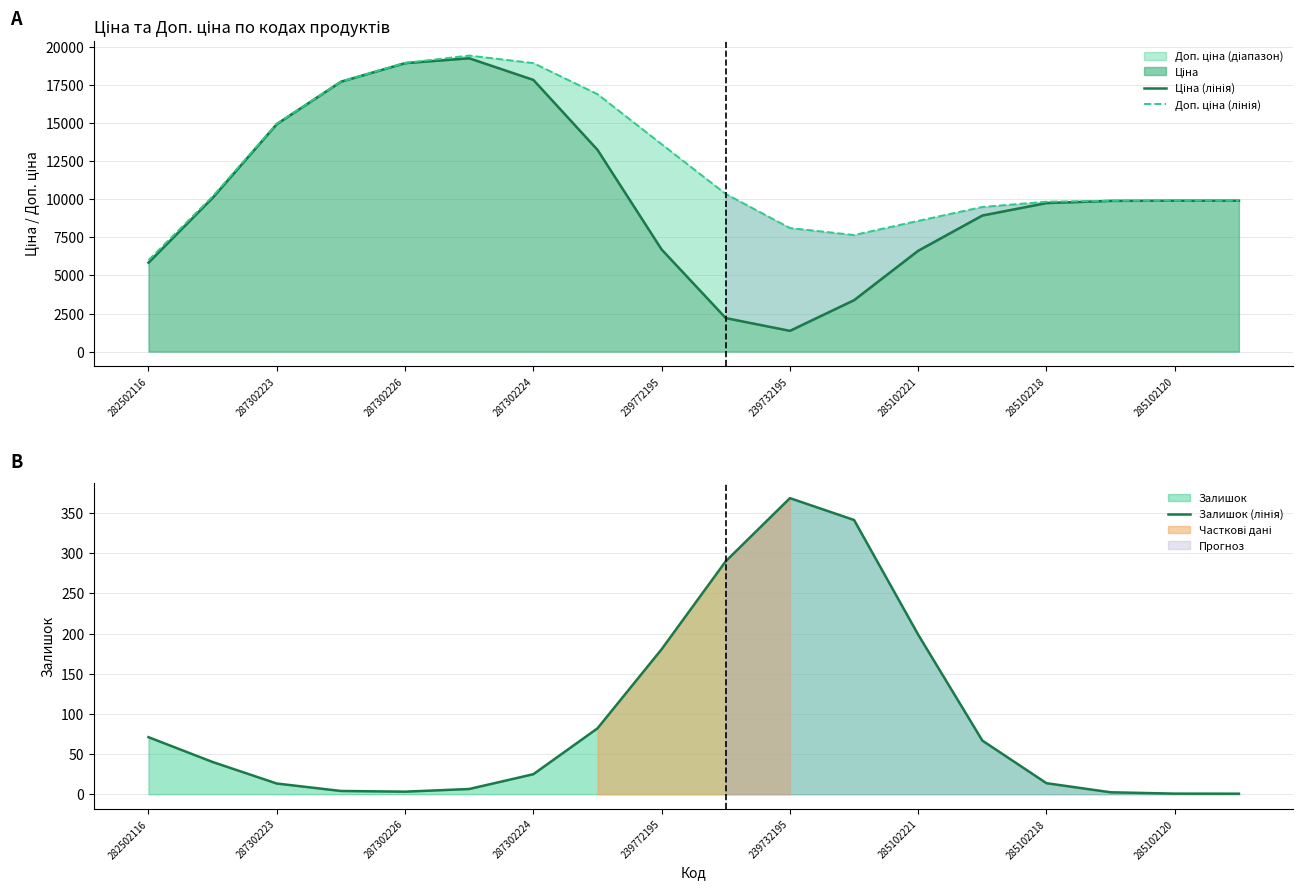

At 287302223, list the series in order from smallest to largest.

Залишок (лінія), Ціна (лінія), Доп. ціна (лінія)